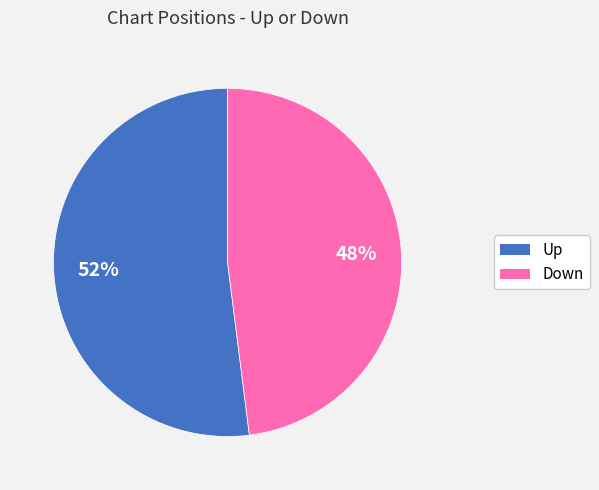

Do Down and Up together represent more than half of the pie?

Yes